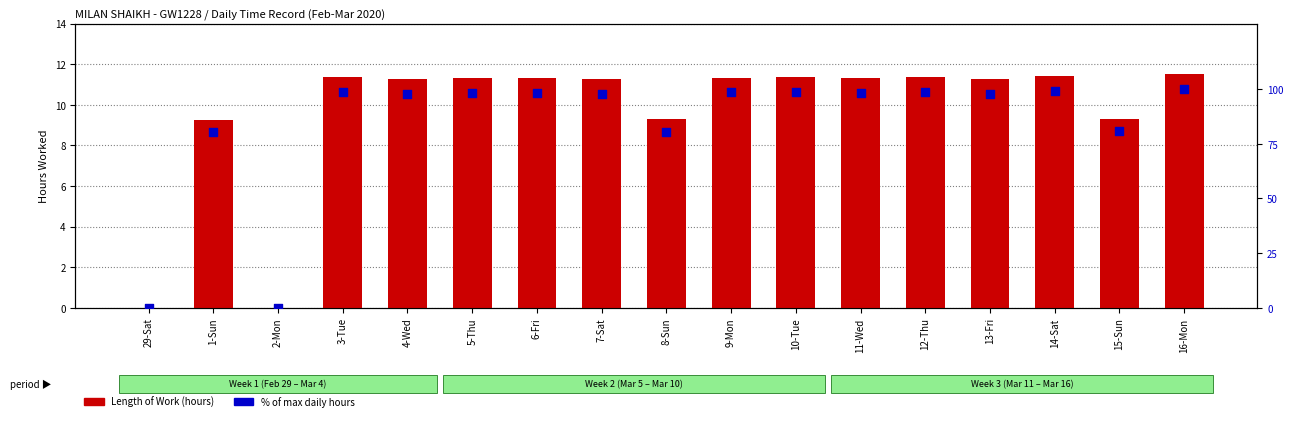

Which series has the widest spread of Y values?

% of max hours